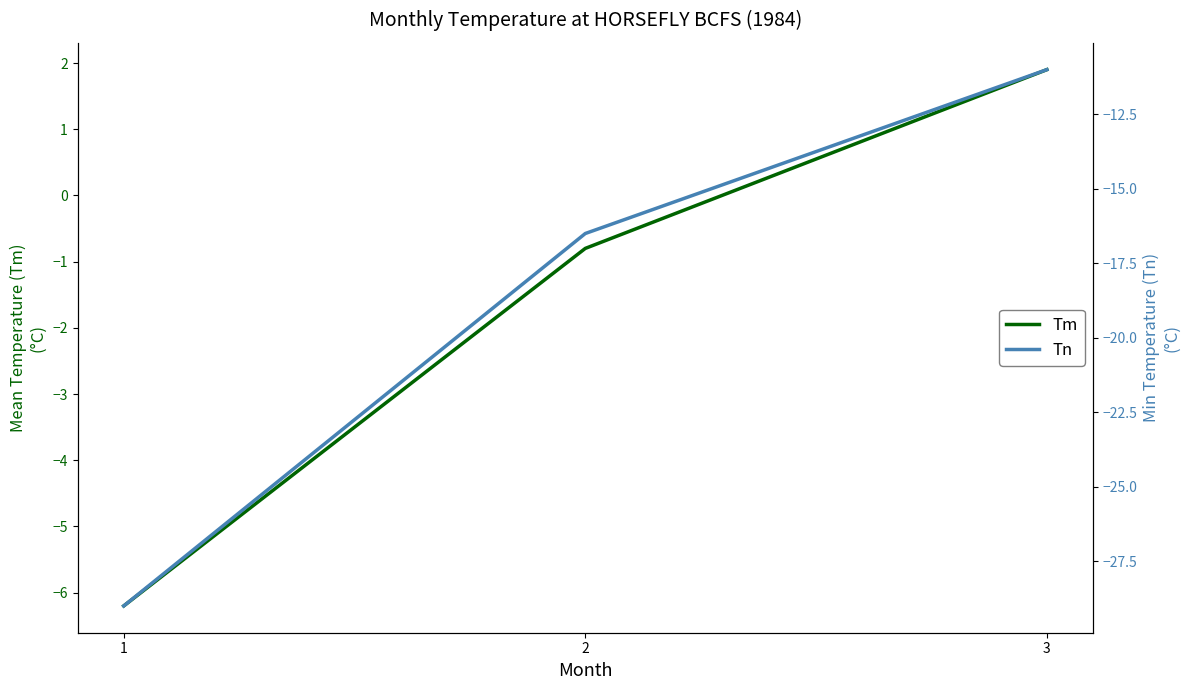

How many lines are shown in the chart?

2